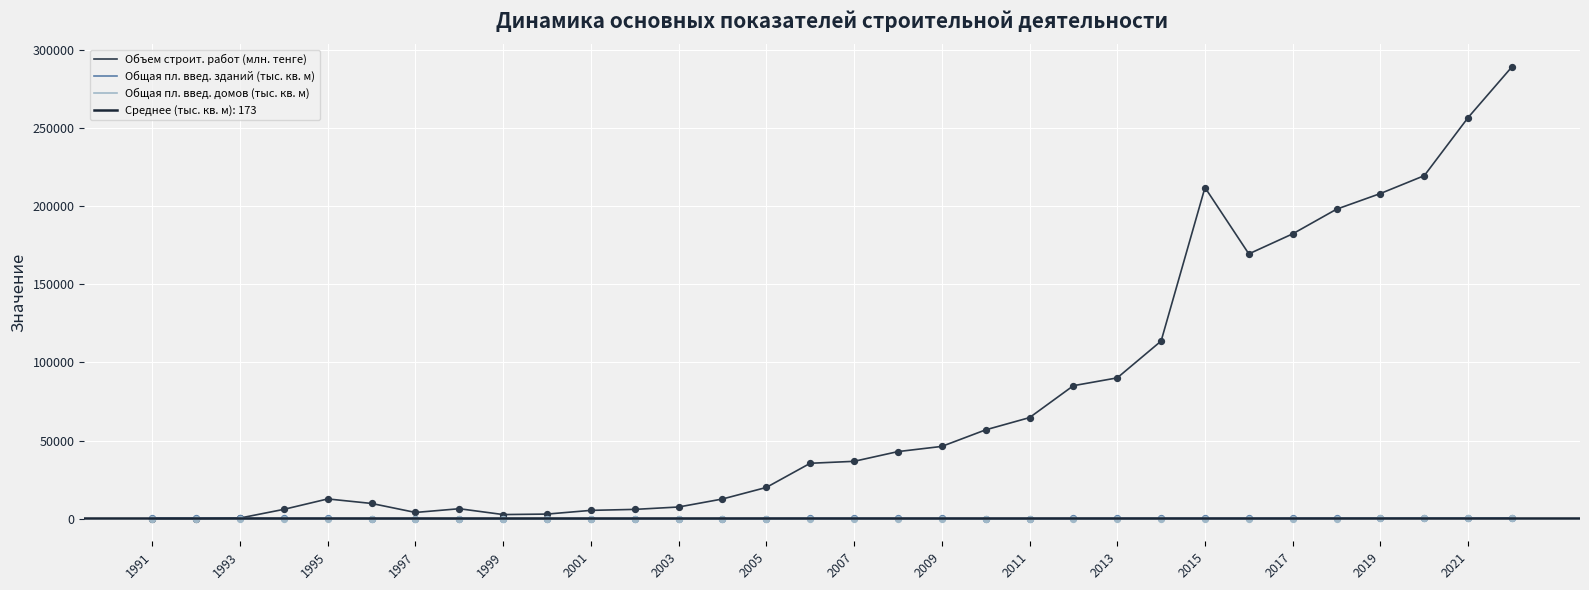

Which series has the largest Y range (max minus min)?

Объем строит. работ (млн. тенге)